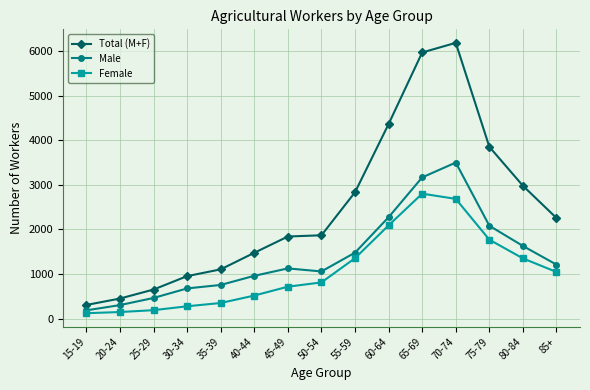

True or false: Total (M+F) and Female cross at least once.

False